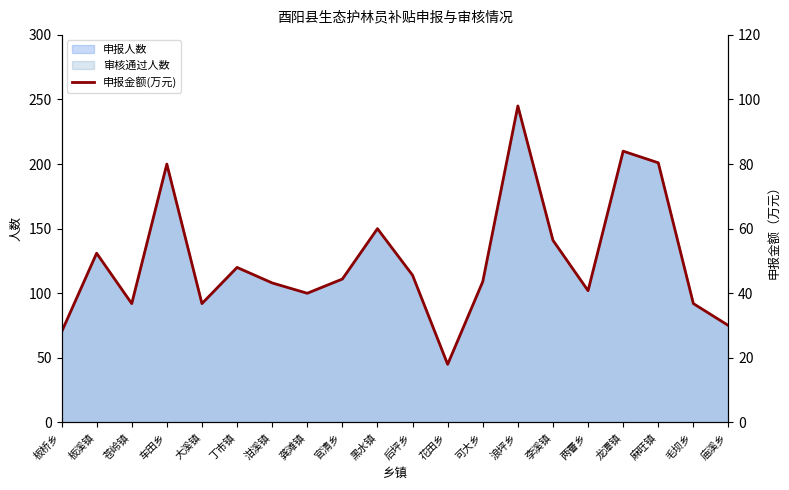

At which label does 申报人数 reach its minimum?

花田乡